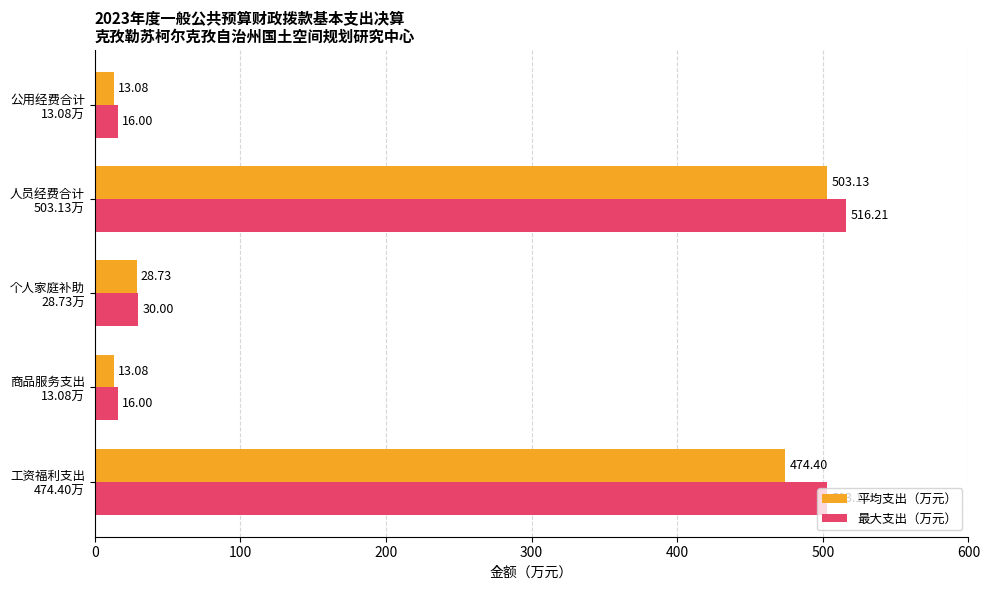

Which category has the highest value across all series?

人员经费合计
503.13万